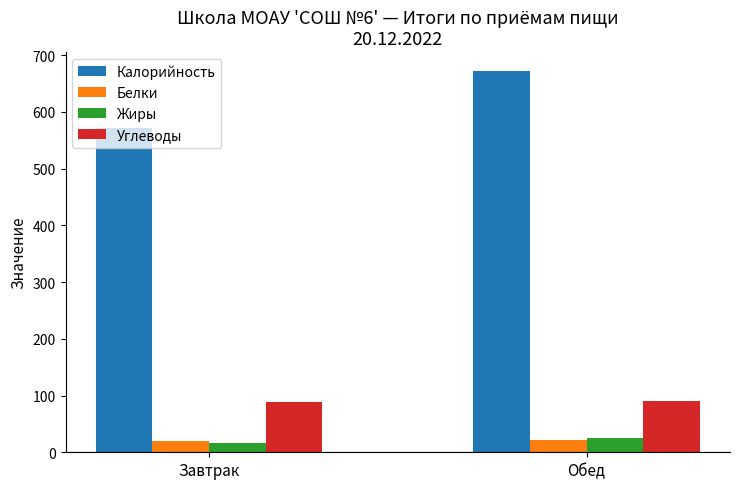

Which label corresponds to the largest value in the chart?

Обед